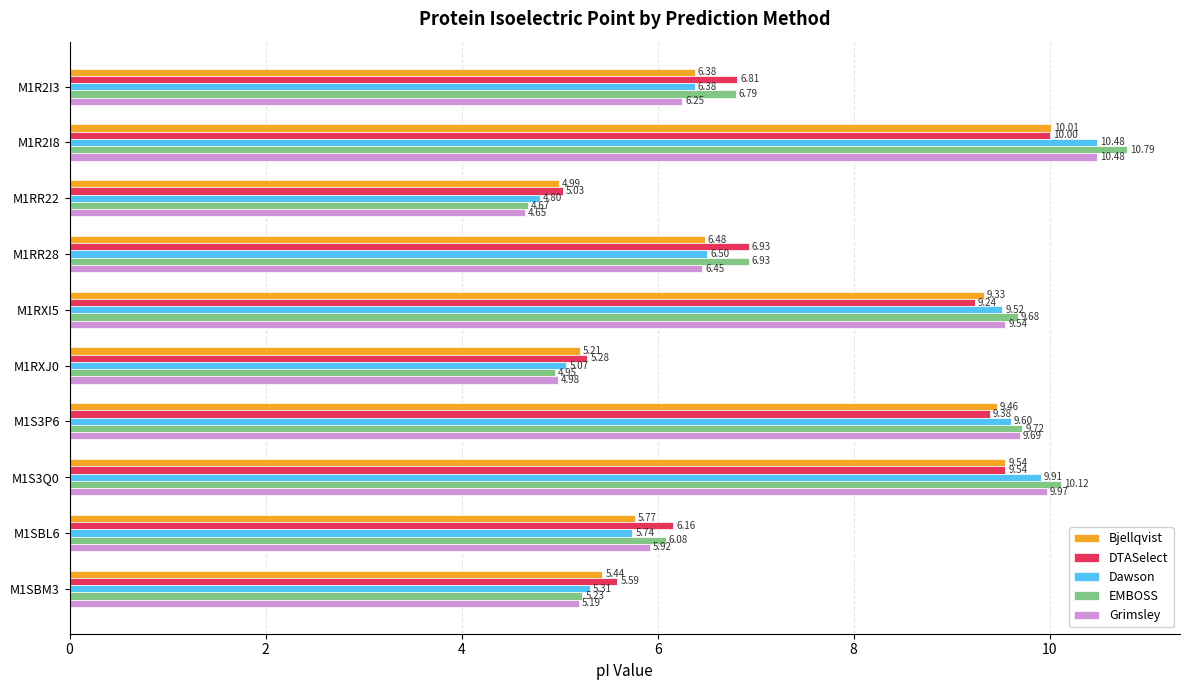

Which series changed the most between M1RR22 and M1RR28?

EMBOSS